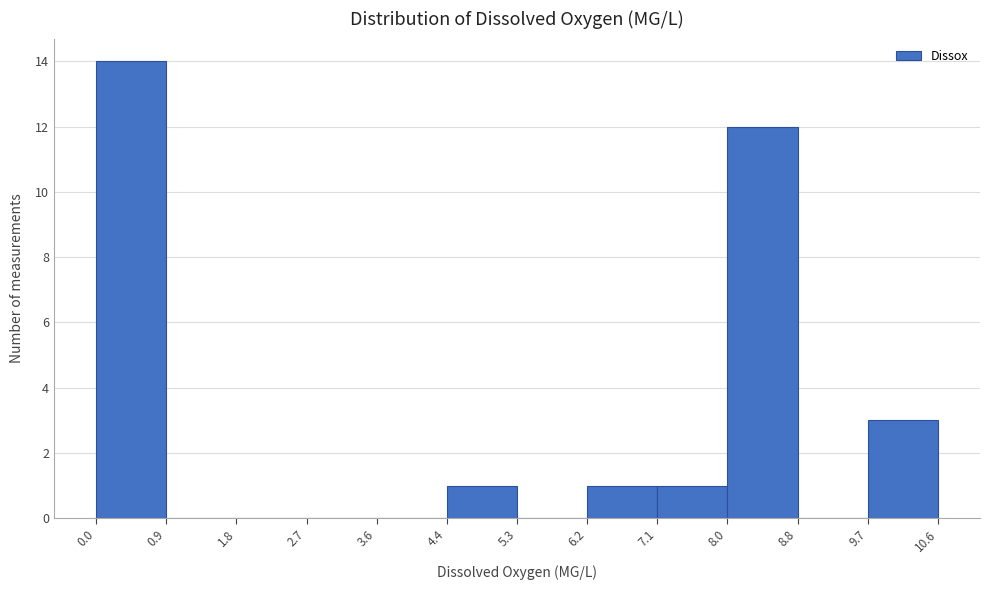

How tall is the bar that spans 6.2 to 7.1 on the x-axis? The values are not printed on the chart, so give them approximately, as read against the axis.

1